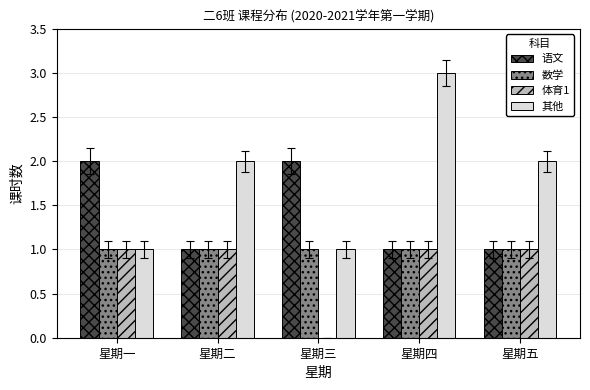

What is the average value of the 数学 series?

1